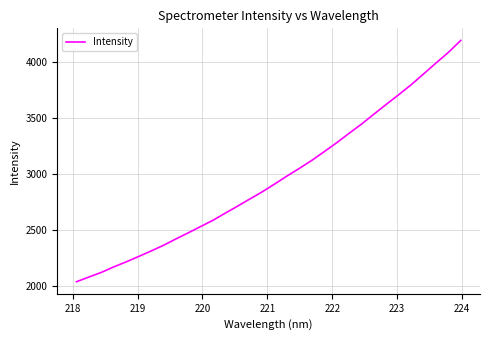

What is the minimum value shown in the chart?

2033.7